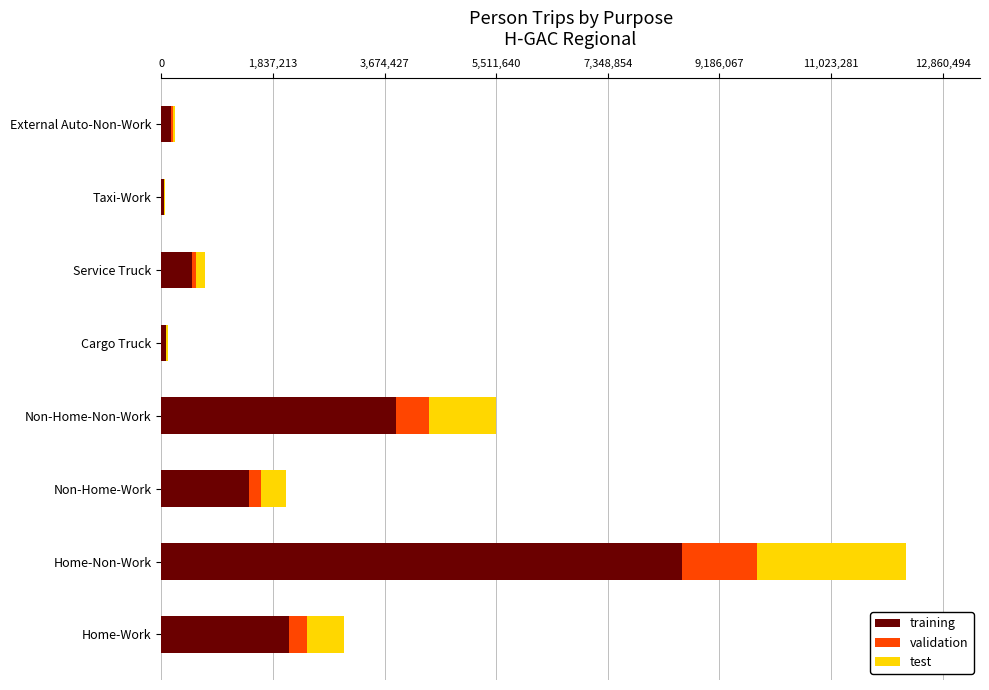

What value does the training series have at Non-Home-Non-Work?

3858514.1